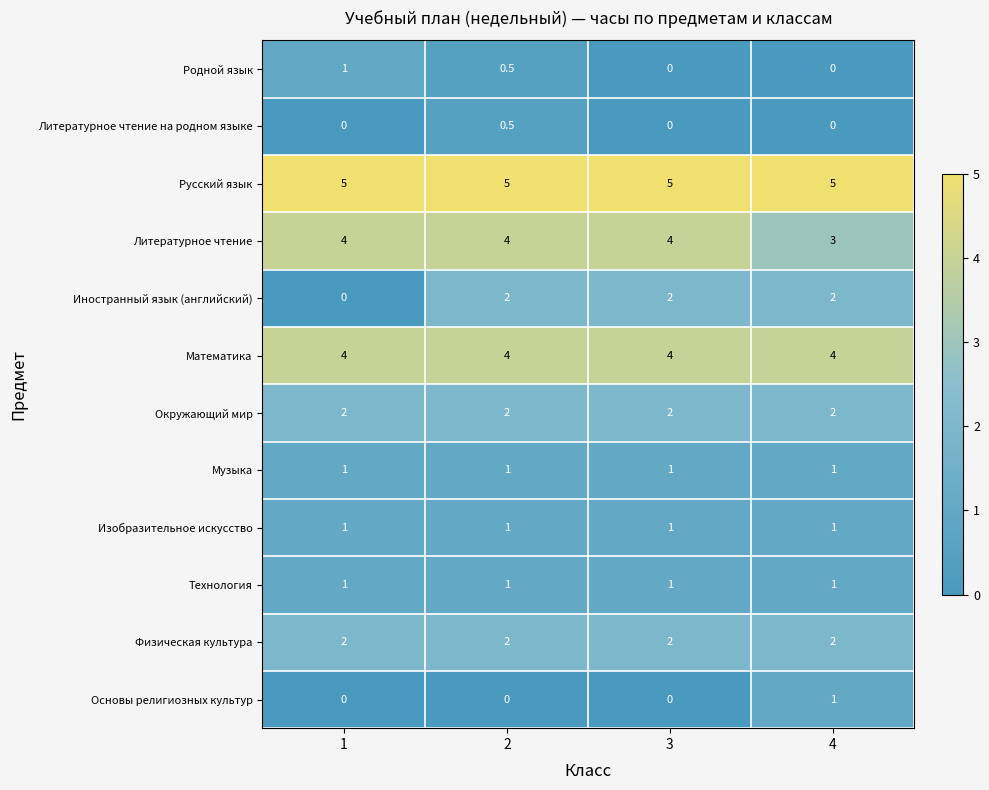

Is it true that Окружающий мир equals 2.0 at 1?

True